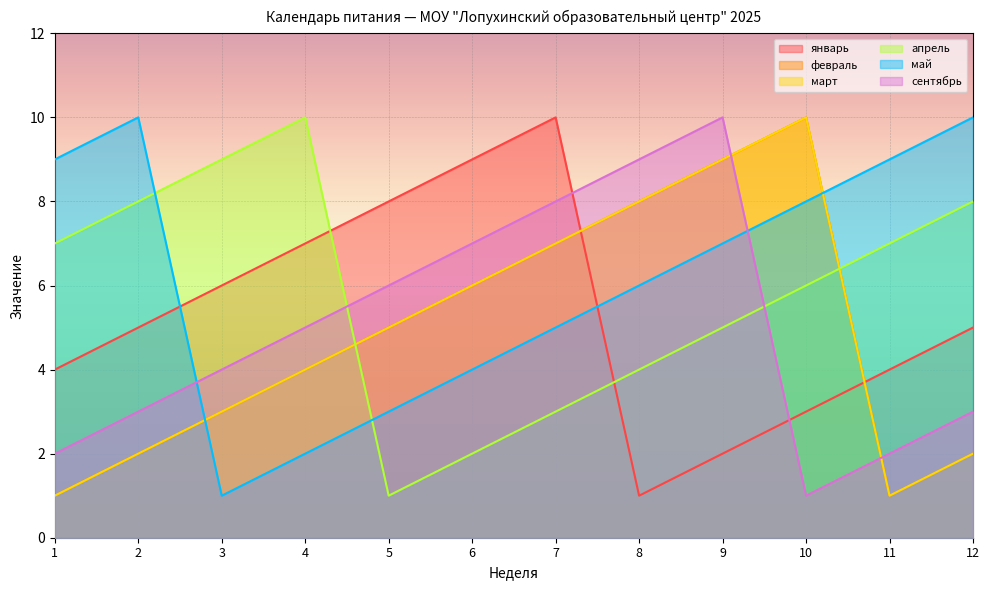

In февраль, how many points are higher than both neighbors (excluding endpoints)?

1